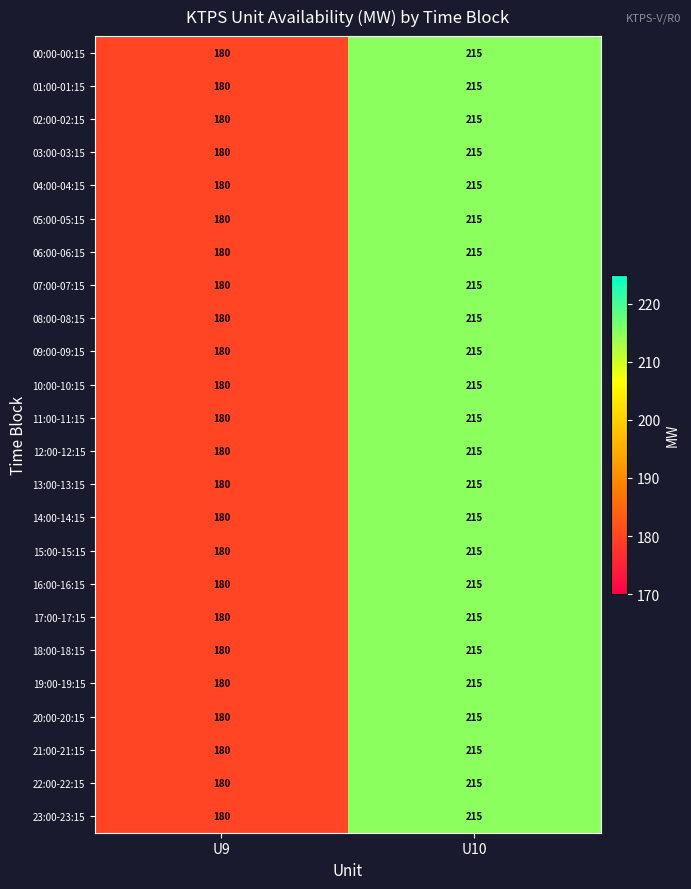

Read the 11:00-11:15 value at U10, to the nearest 5.

215